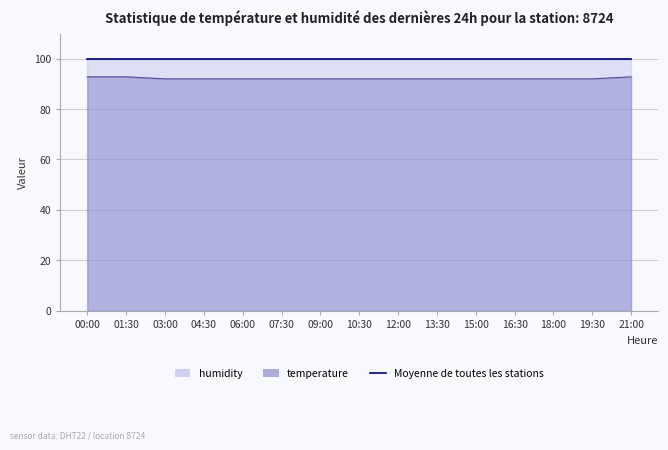

Count the values in the range 92 to 93.

15